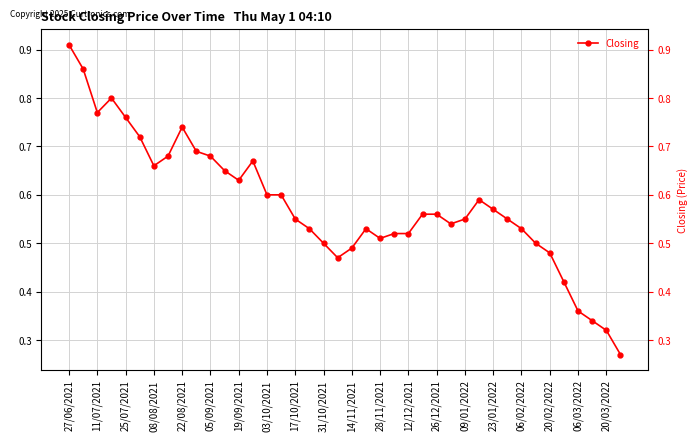

What is the maximum value shown in the chart?

0.9